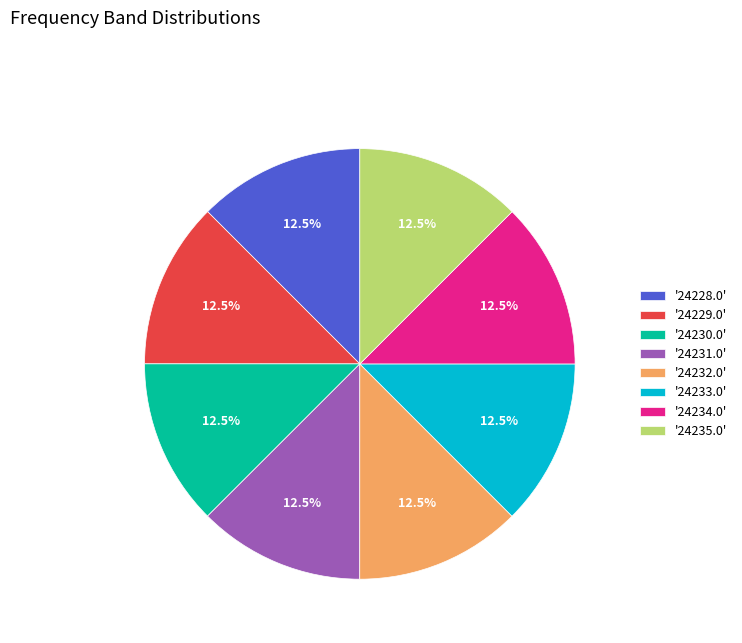

Approximately how many times larger is the value at '24231.0' compared to '24233.0'?

1.0